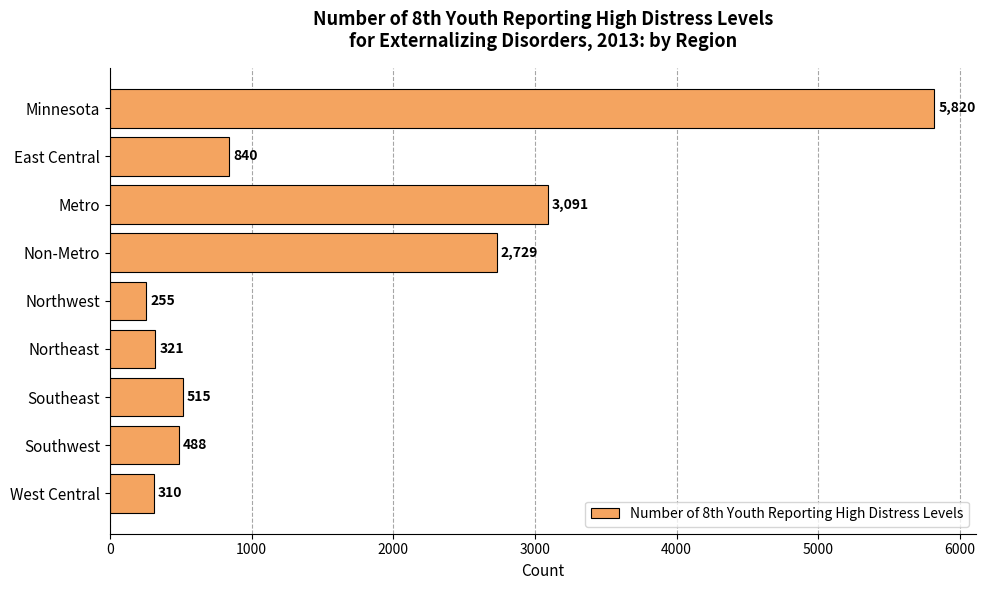

What is the value of the 7th bar from the top?

515